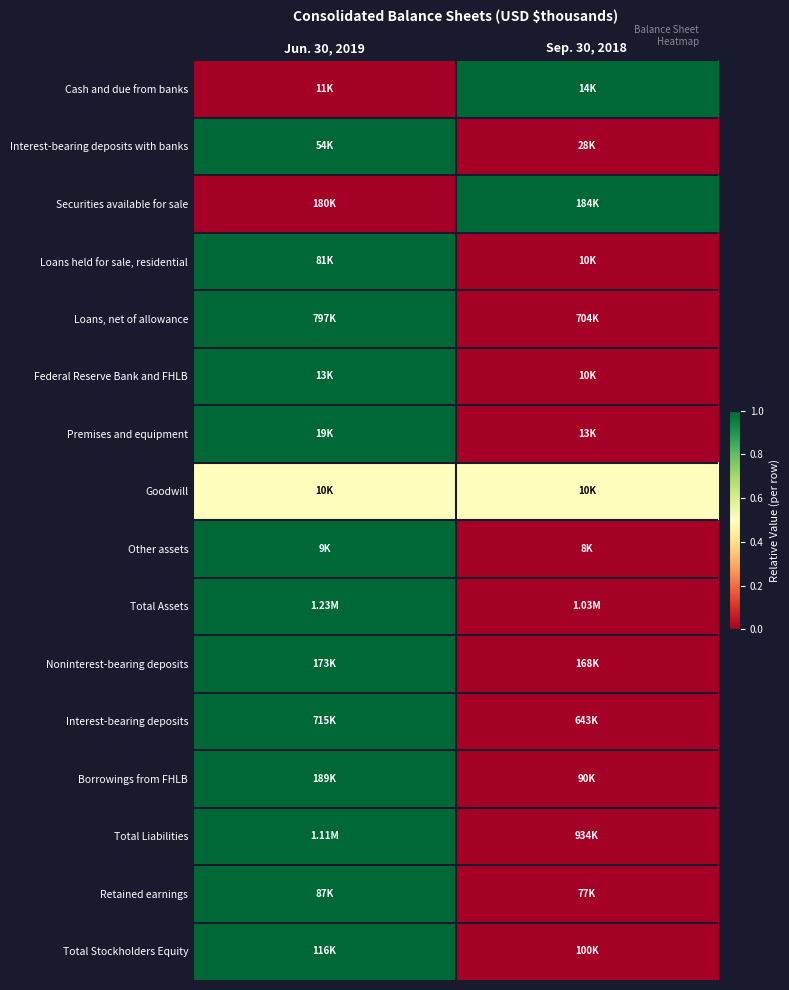

Reading left to right, transcribe all the data shown in this chart.

Cash and due from banks: Jun. 30, 2019=0.0	Sep. 30, 2018=1.0
Interest-bearing deposits with banks: Jun. 30, 2019=1.0	Sep. 30, 2018=0.0
Securities available for sale: Jun. 30, 2019=0.0	Sep. 30, 2018=1.0
Loans held for sale, residential: Jun. 30, 2019=1.0	Sep. 30, 2018=0.0
Loans, net of allowance: Jun. 30, 2019=1.0	Sep. 30, 2018=0.0
Federal Reserve Bank and FHLB: Jun. 30, 2019=1.0	Sep. 30, 2018=0.0
Premises and equipment: Jun. 30, 2019=1.0	Sep. 30, 2018=0.0
Goodwill: Jun. 30, 2019=0.5	Sep. 30, 2018=0.5
Other assets: Jun. 30, 2019=1.0	Sep. 30, 2018=0.0
Total Assets: Jun. 30, 2019=1.0	Sep. 30, 2018=0.0
Noninterest-bearing deposits: Jun. 30, 2019=1.0	Sep. 30, 2018=0.0
Interest-bearing deposits: Jun. 30, 2019=1.0	Sep. 30, 2018=0.0
Borrowings from FHLB: Jun. 30, 2019=1.0	Sep. 30, 2018=0.0
Total Liabilities: Jun. 30, 2019=1.0	Sep. 30, 2018=0.0
Retained earnings: Jun. 30, 2019=1.0	Sep. 30, 2018=0.0
Total Stockholders Equity: Jun. 30, 2019=1.0	Sep. 30, 2018=0.0